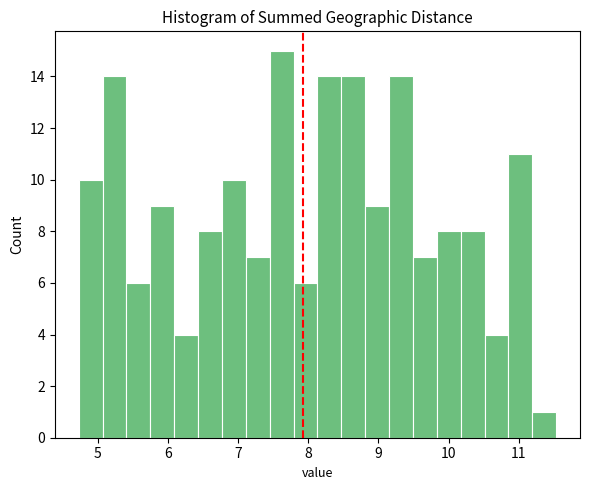

Read against the x-axis, roughly where is the centre of the tallest bar?

7.6